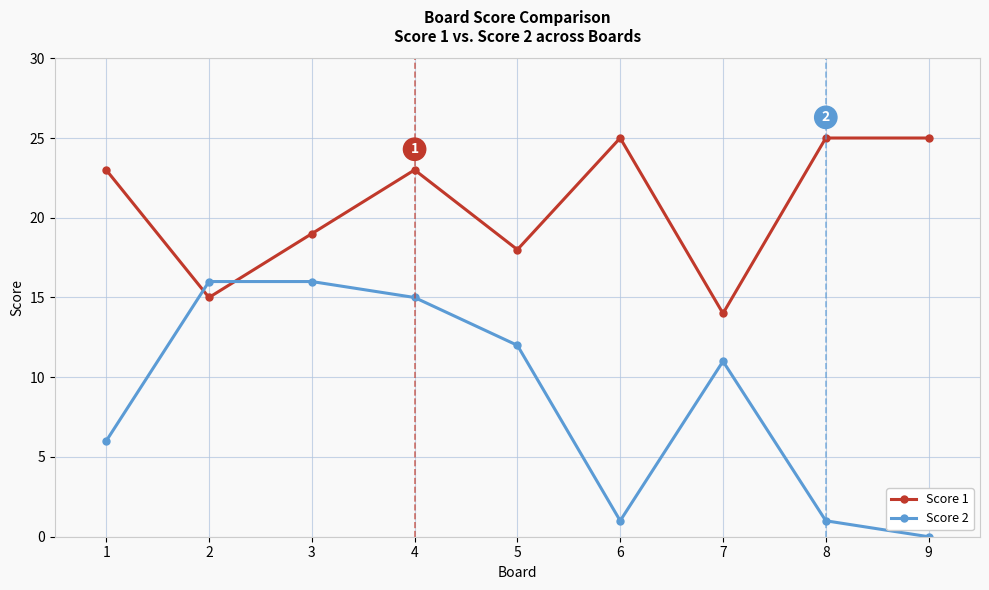

Reading left to right, what are all the values shown in this chart?

Score 1: 23	15	19	23	18	25	14	25	25
Score 2: 6	16	16	15	12	1	11	1	0